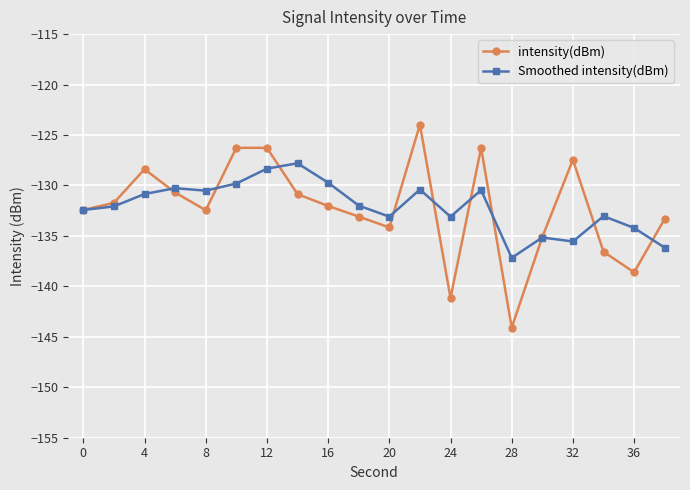

True or false: intensity(dBm) and Smoothed intensity(dBm) cross at least once.

True